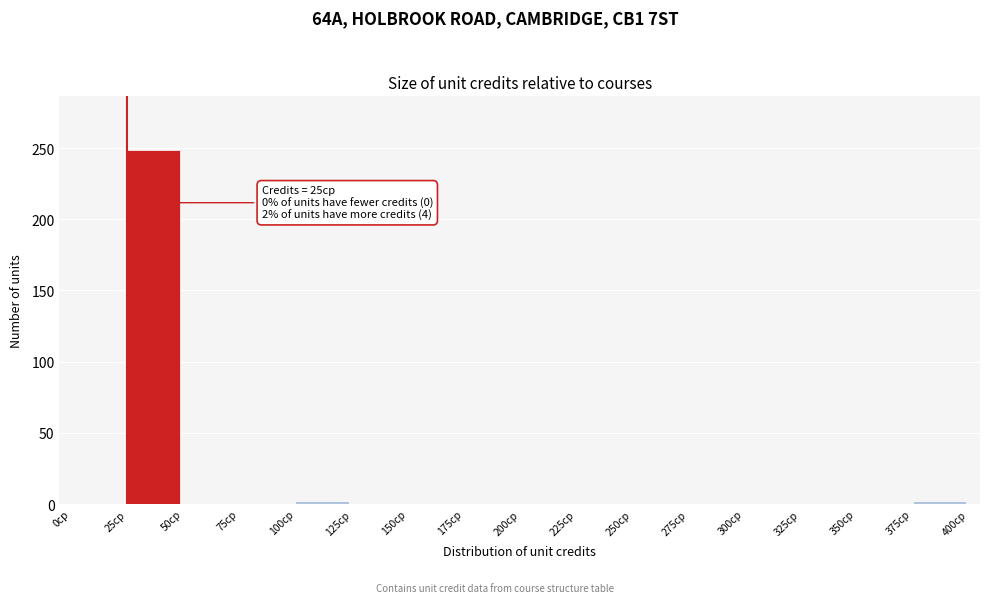

Which range on the x-axis has the tallest bar?

25 to 50